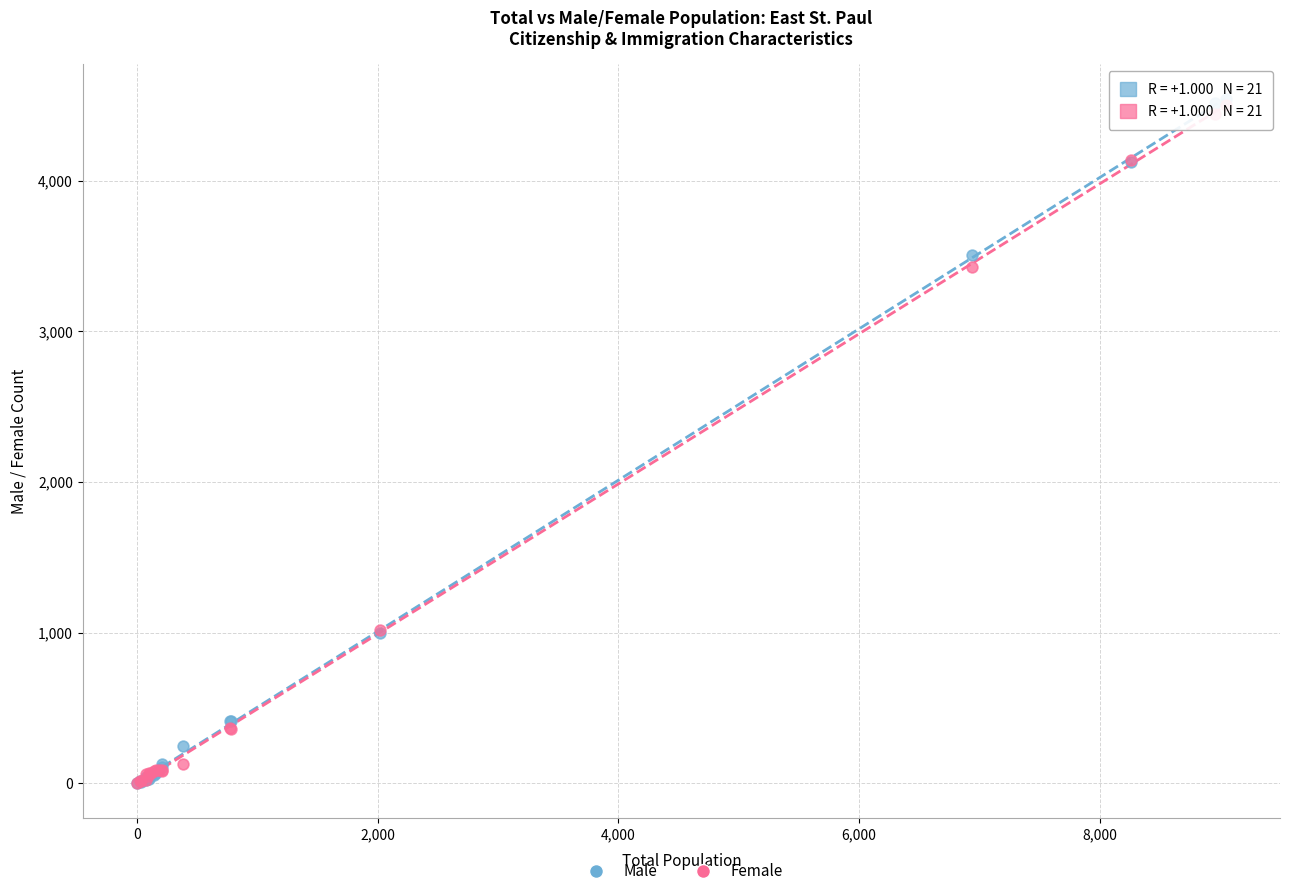

In the Female series, what Y value is closest to 2252?

3430